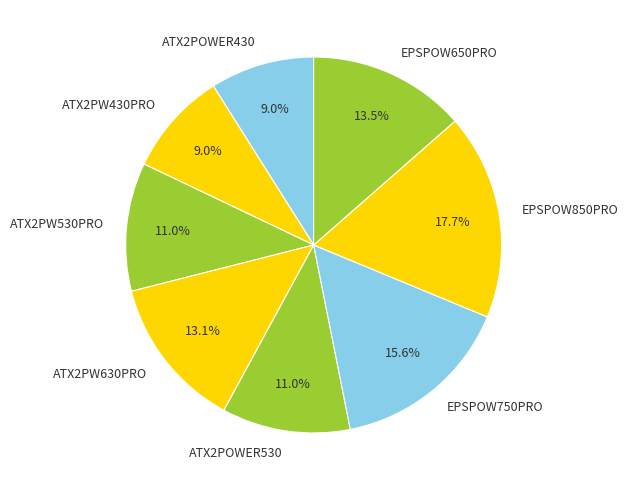

How many slices are in this pie chart?

8